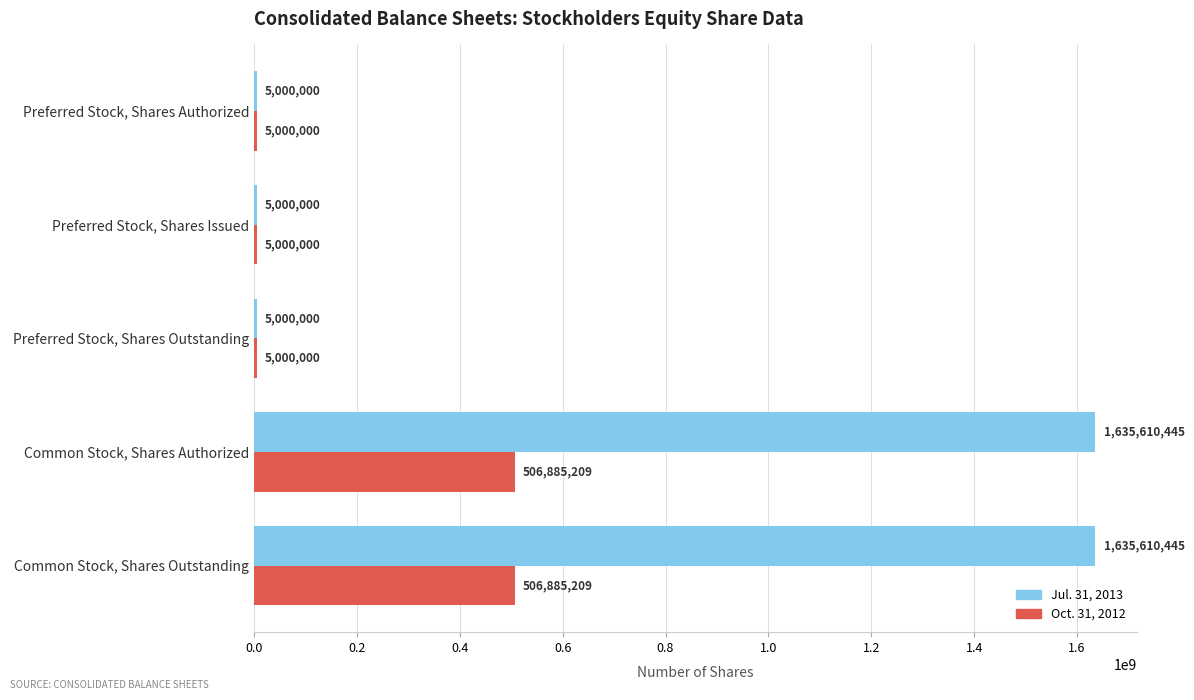

The value of Oct. 31, 2012 at Common Stock, Shares Authorized is 506885209. True or false?

True